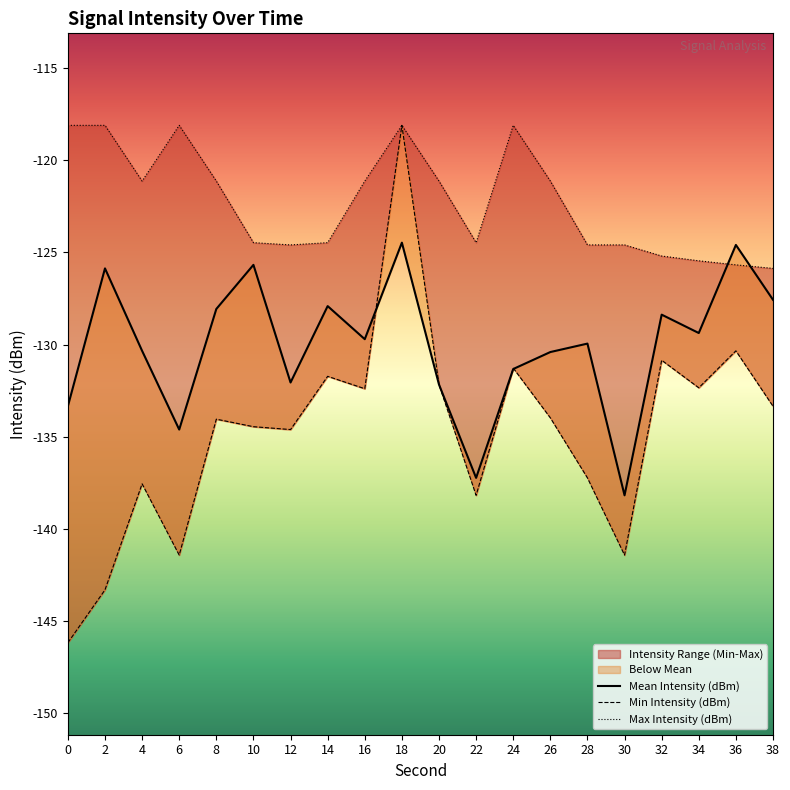

Is it true that Min Intensity (dBm) equals -253.8 at 30?

False